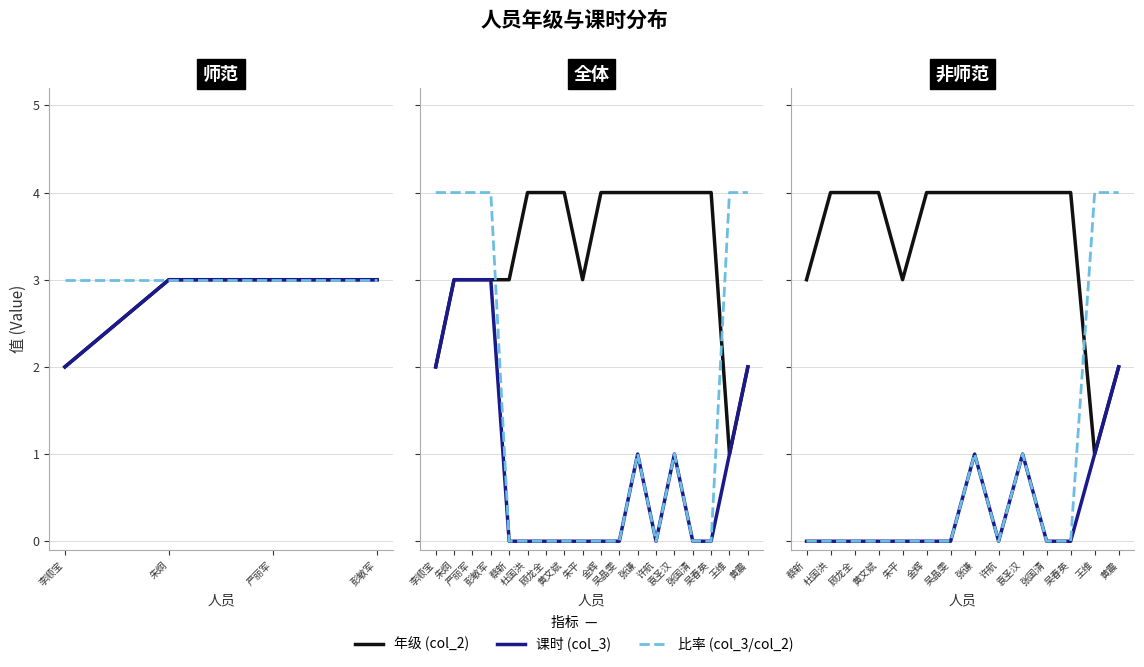

What is the difference between the maximum and minimum values in the 比率 (col_3/col_2) series?

4